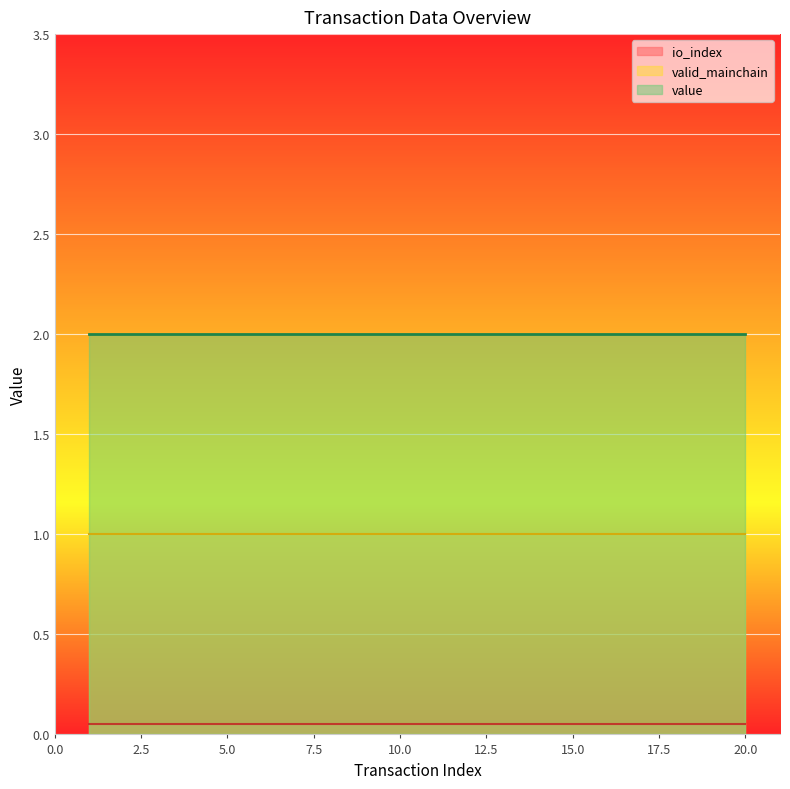

How many distinct data groups are displayed?

3